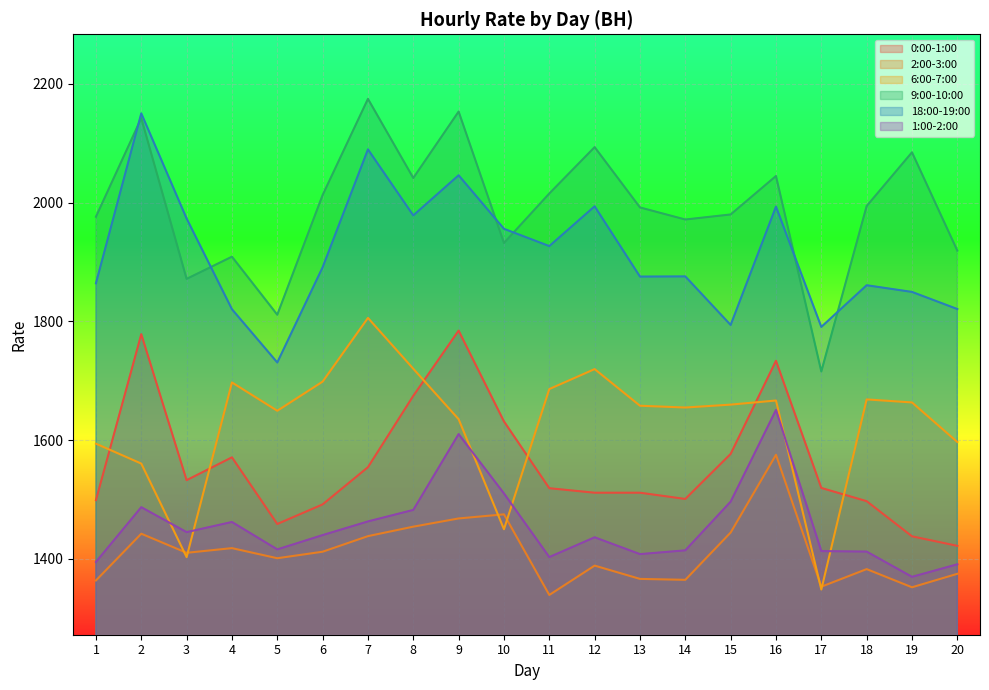

True or false: 1:00-2:00 and 18:00-19:00 cross at least once.

False